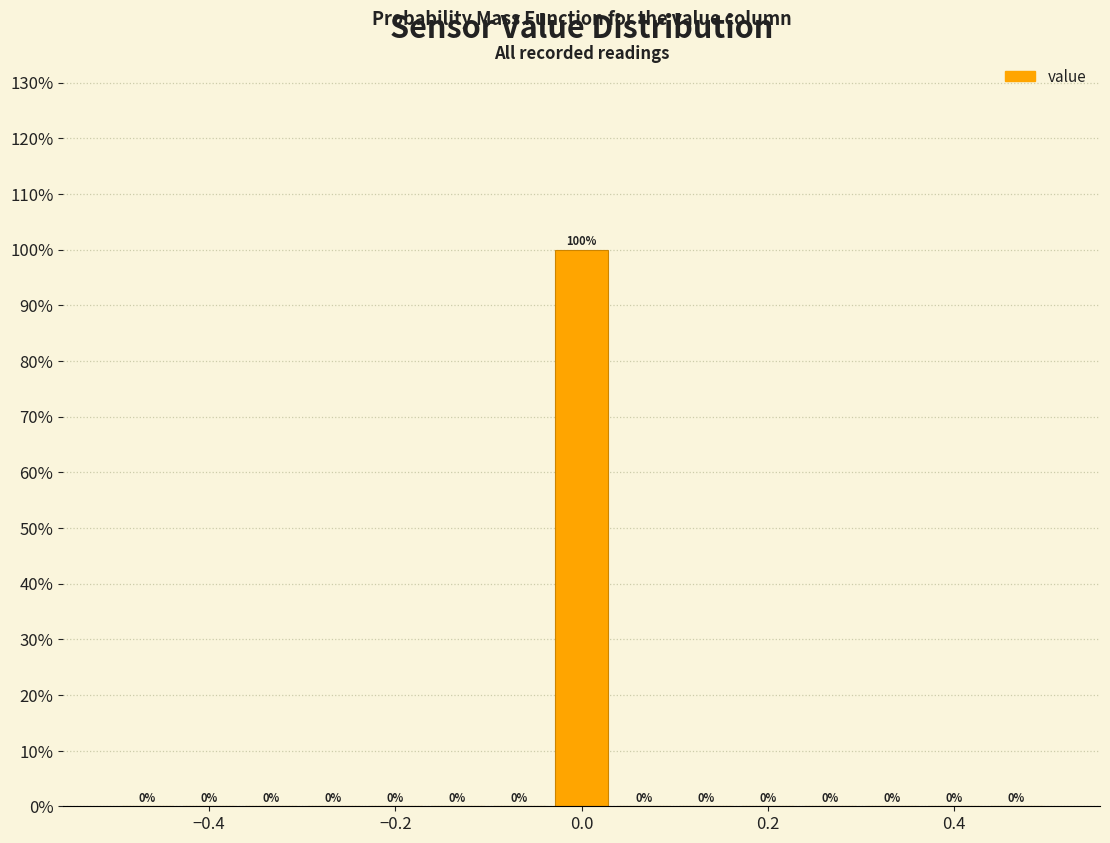

Read against the x-axis, roughly where is the centre of the tallest bar?

0.00